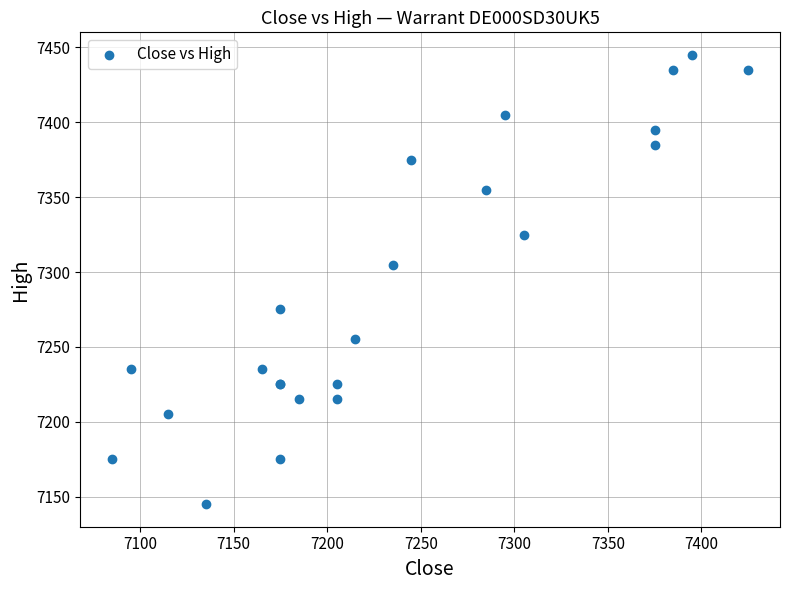

What Y value in the scatter plot is closest to 7295?

7305